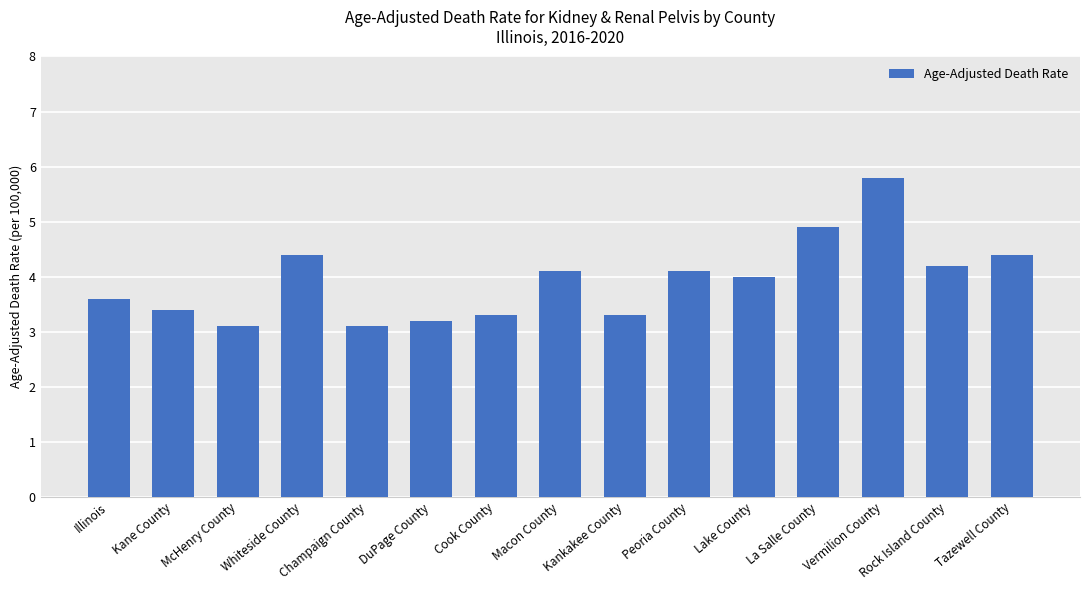

What is the label of the 10th bar from the right?

DuPage County